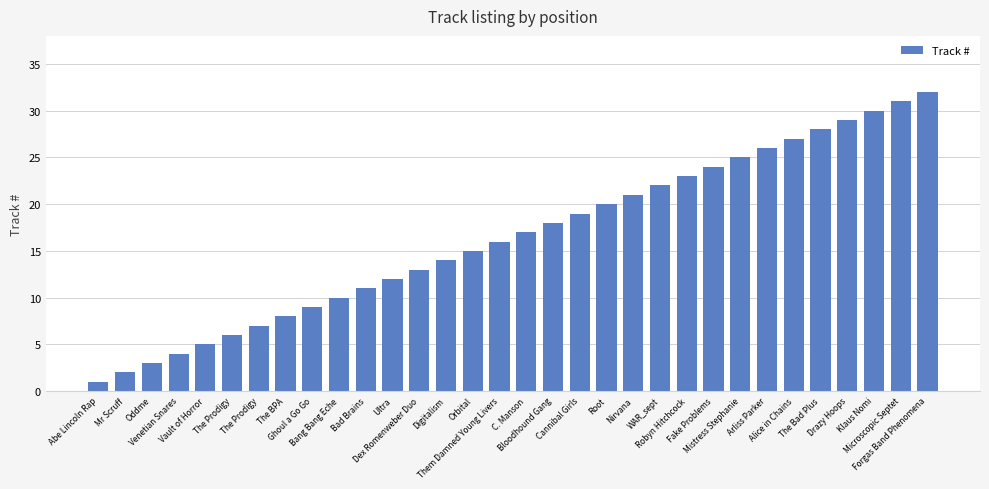

Between Venetian Snares and Cannibal Girls, which is larger?

Cannibal Girls